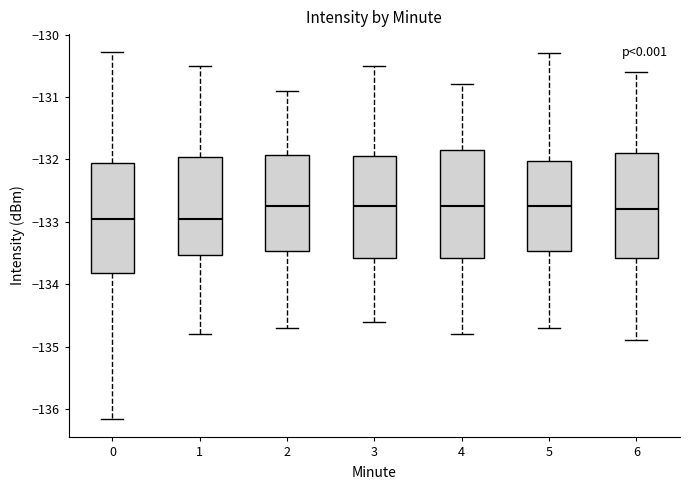

Reading left to right, transcribe this box plot: for each box, give where its median line is, the range the box spans, and where its two whiskers end, as read against the y-axis. The values are not printed on the chart, so give them approximately, as read against the axis.

0: median -133.0, box -133.8 to -132.1, whiskers -136.2 to -130.3
1: median -132.9, box -133.5 to -132.0, whiskers -134.8 to -130.5
2: median -132.7, box -133.5 to -131.9, whiskers -134.7 to -130.9
3: median -132.7, box -133.6 to -131.9, whiskers -134.6 to -130.5
4: median -132.7, box -133.6 to -131.8, whiskers -134.8 to -130.8
5: median -132.7, box -133.5 to -132.0, whiskers -134.7 to -130.3
6: median -132.8, box -133.6 to -131.9, whiskers -134.9 to -130.6